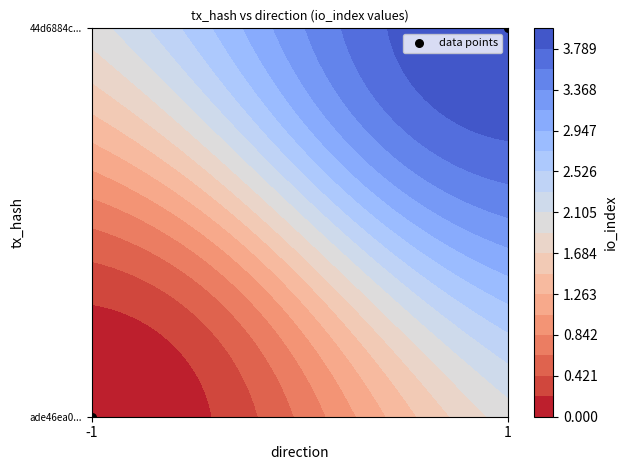

Between -1 and 1, which is larger?

1